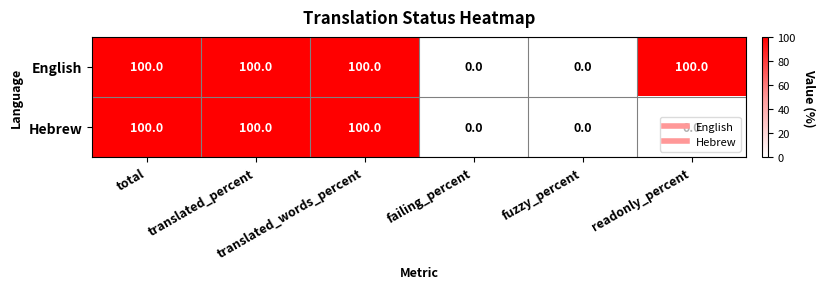

At how many categories does at least one series exceed 90?

4